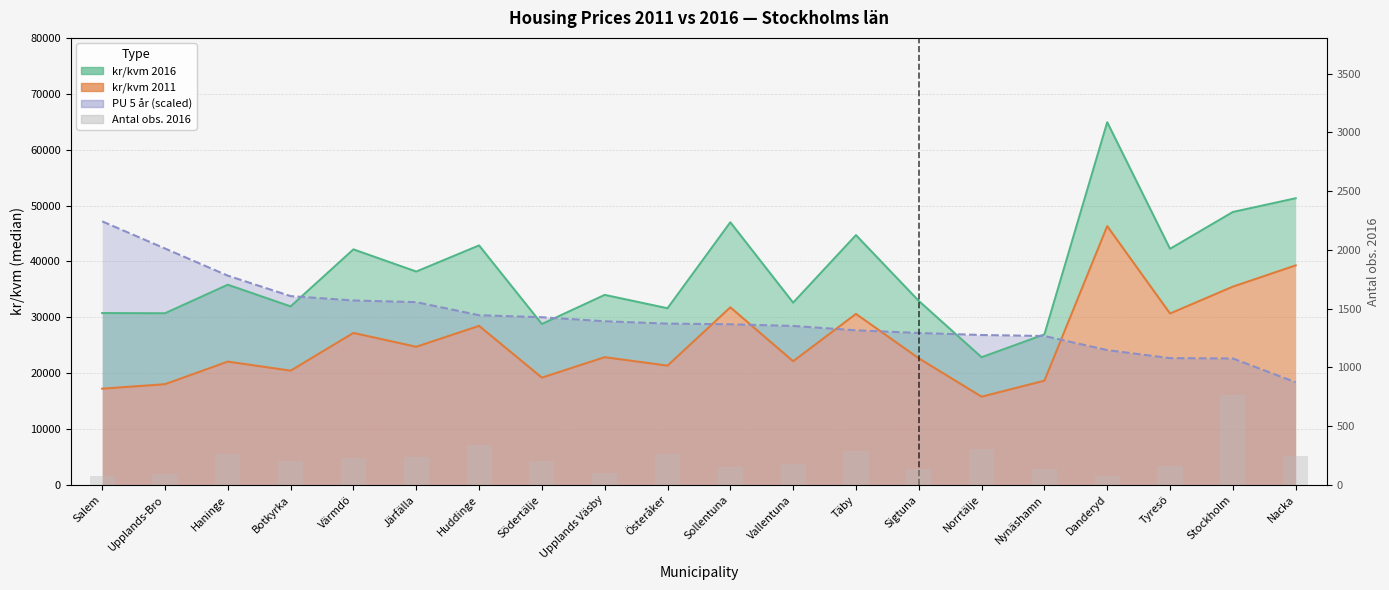

Are the bars horizontal?

No